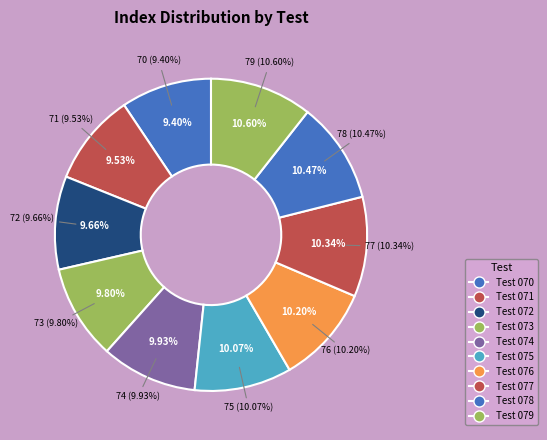

Is there a majority slice in this chart?

No